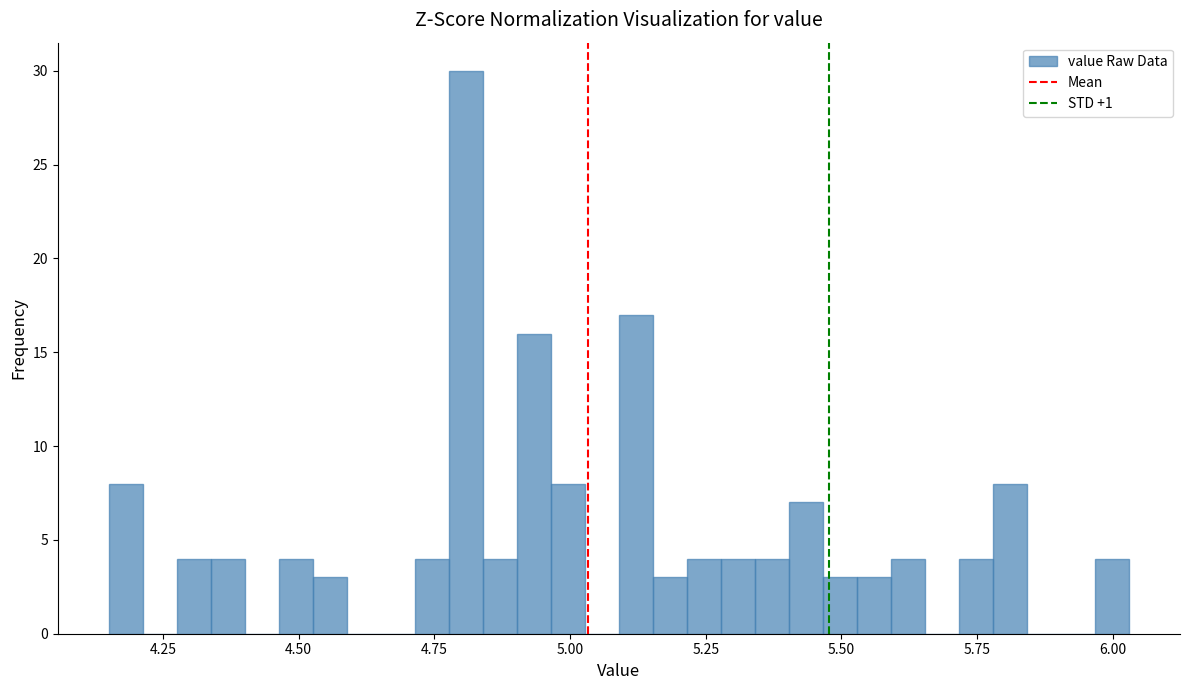

Read against the x-axis, roughly where is the centre of the tallest bar?

4.80